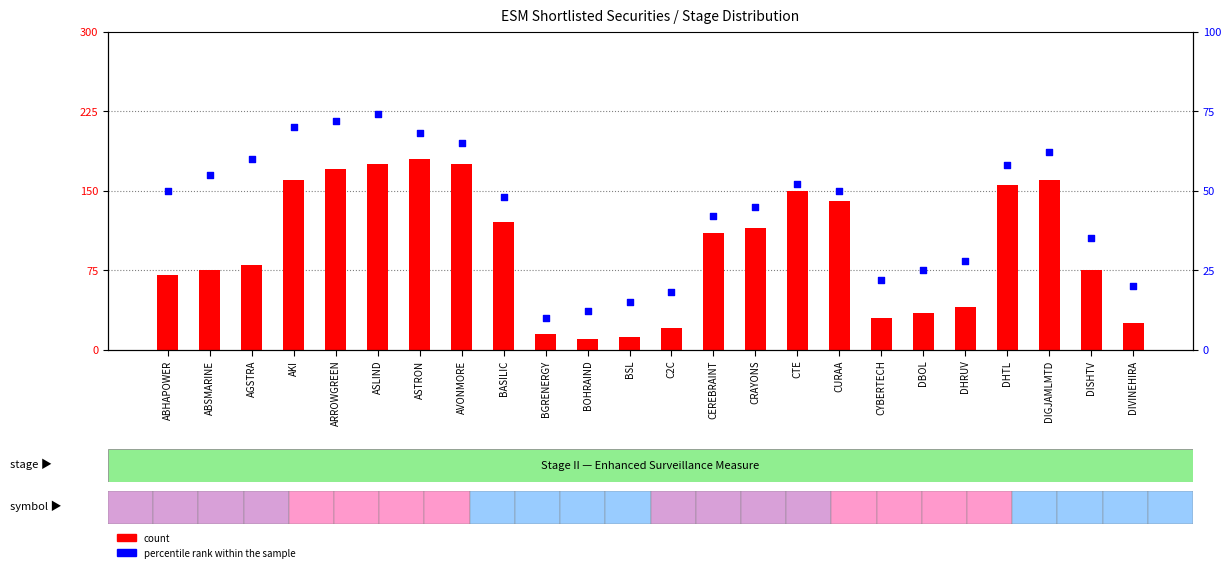

What are all the series names shown in the legend?

count, percentile rank within the sample